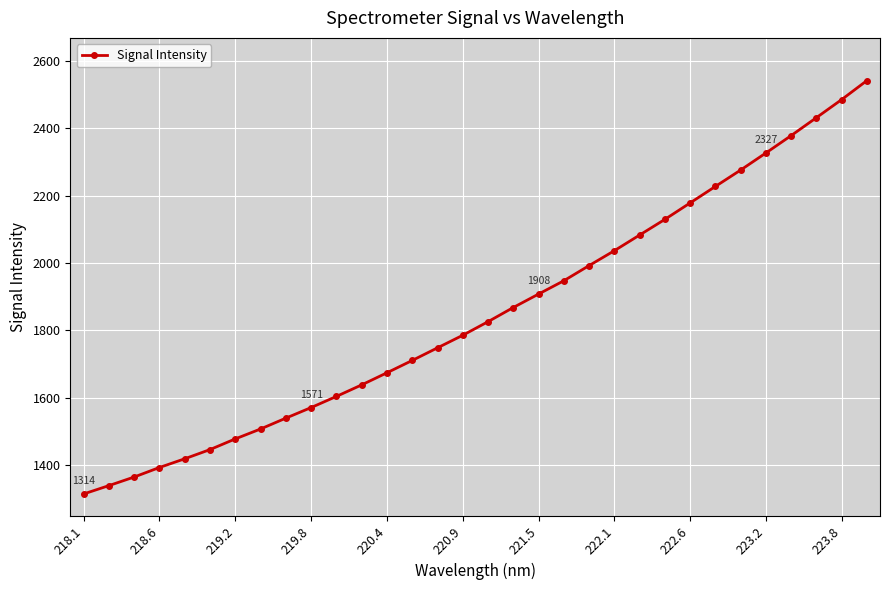

What is the value of the 24th point from the left?

2129.4